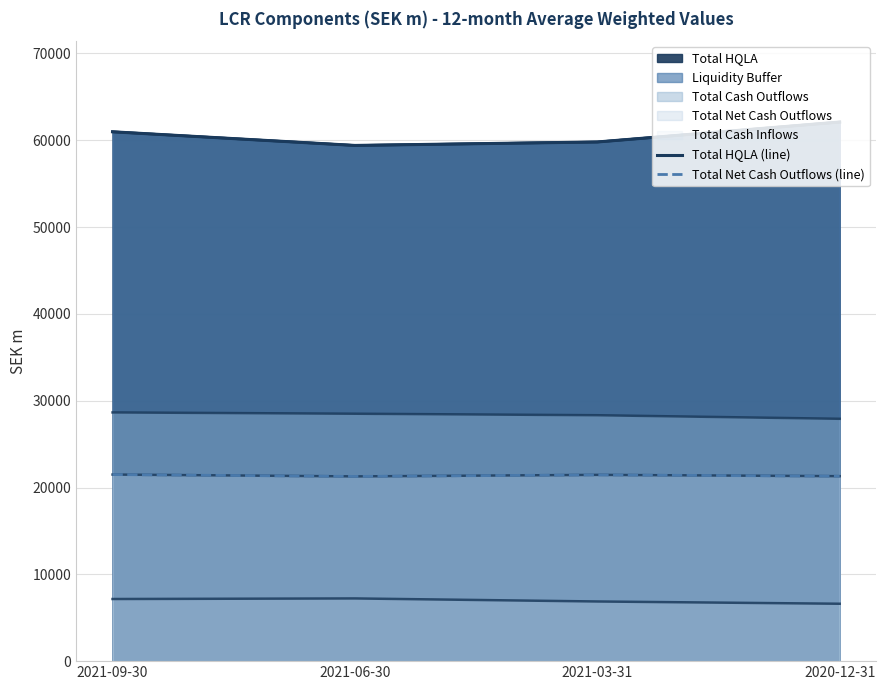

True or false: Total Net Cash Outflows (line) and Total HQLA (line) intersect in this chart.

False